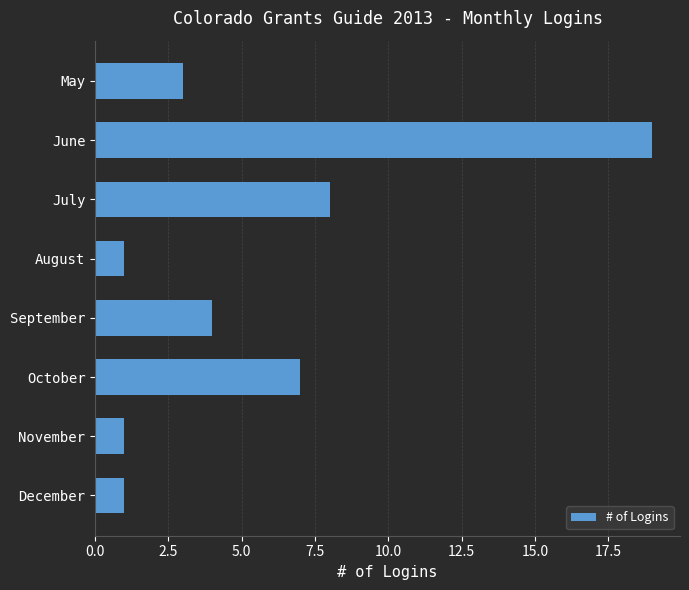

What is the value of the 6th bar from the top?

7